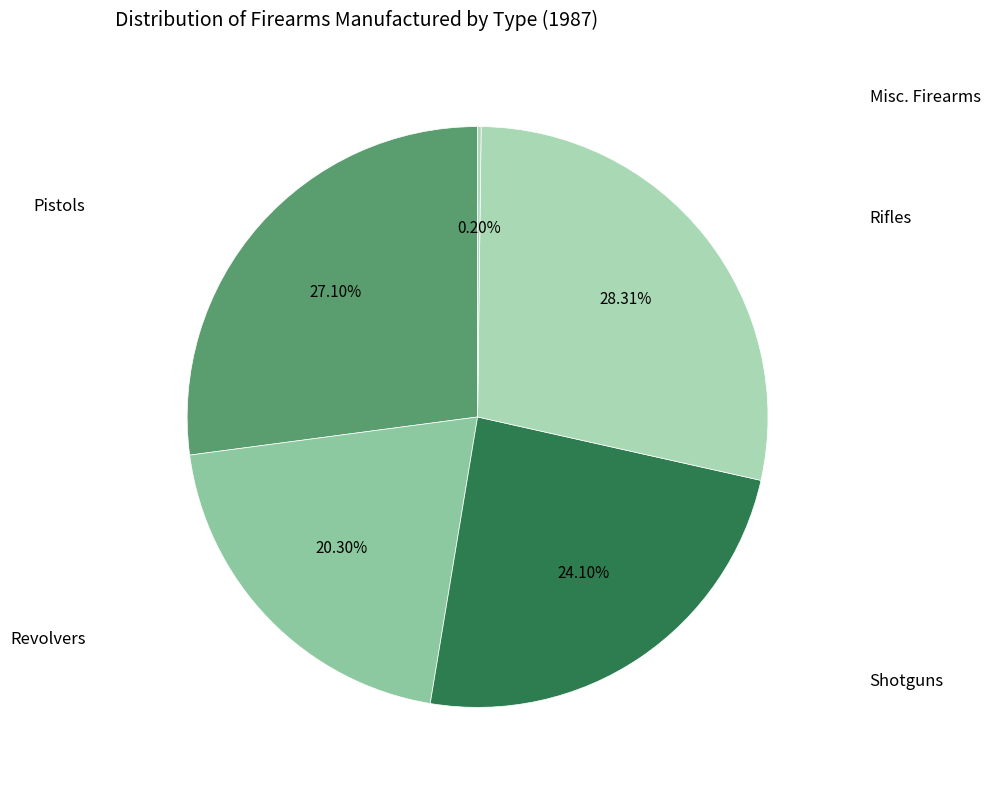

Does any single category account for the majority?

No